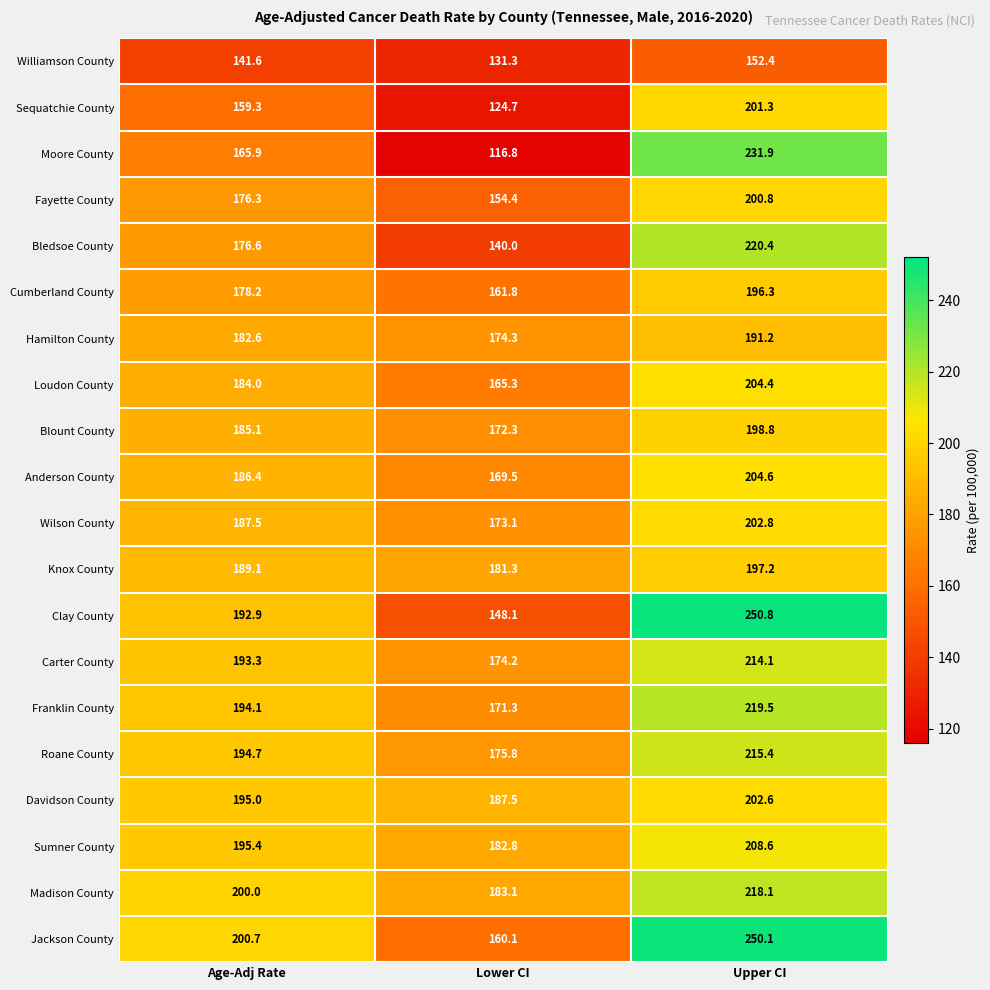

What is the lowest value of the Hamilton County series?

174.3